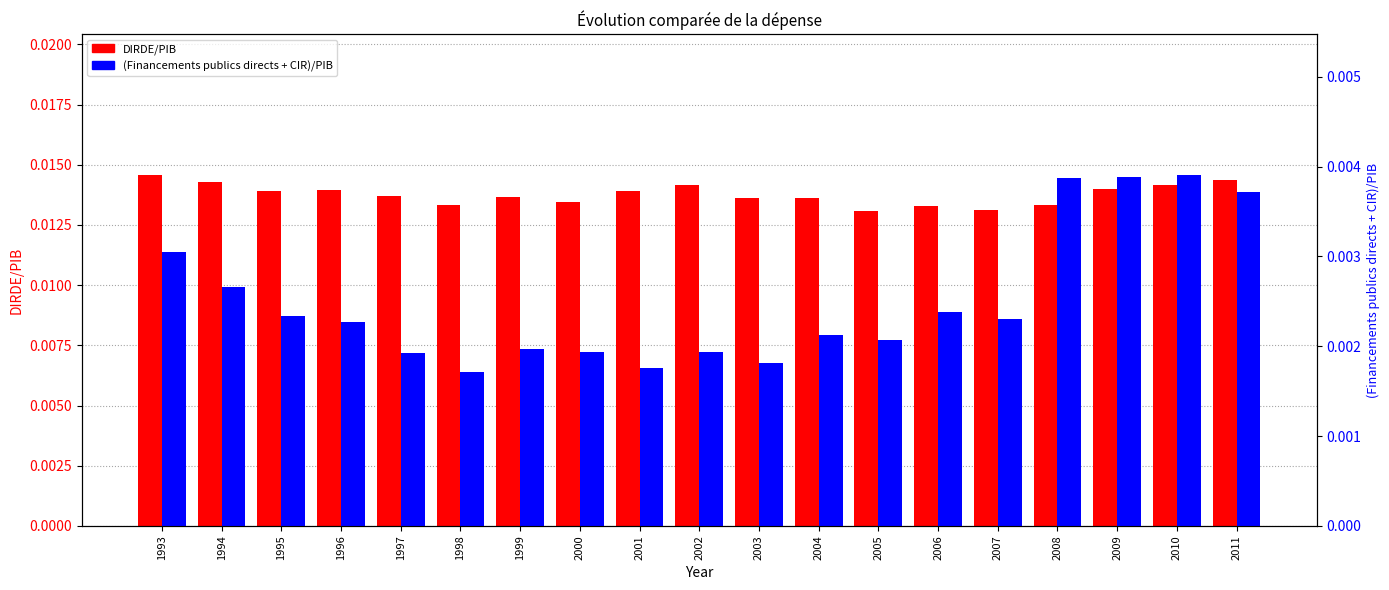

Is it true that (Financements publics directs + CIR)/PIB equals 0.0 at 2003?

True